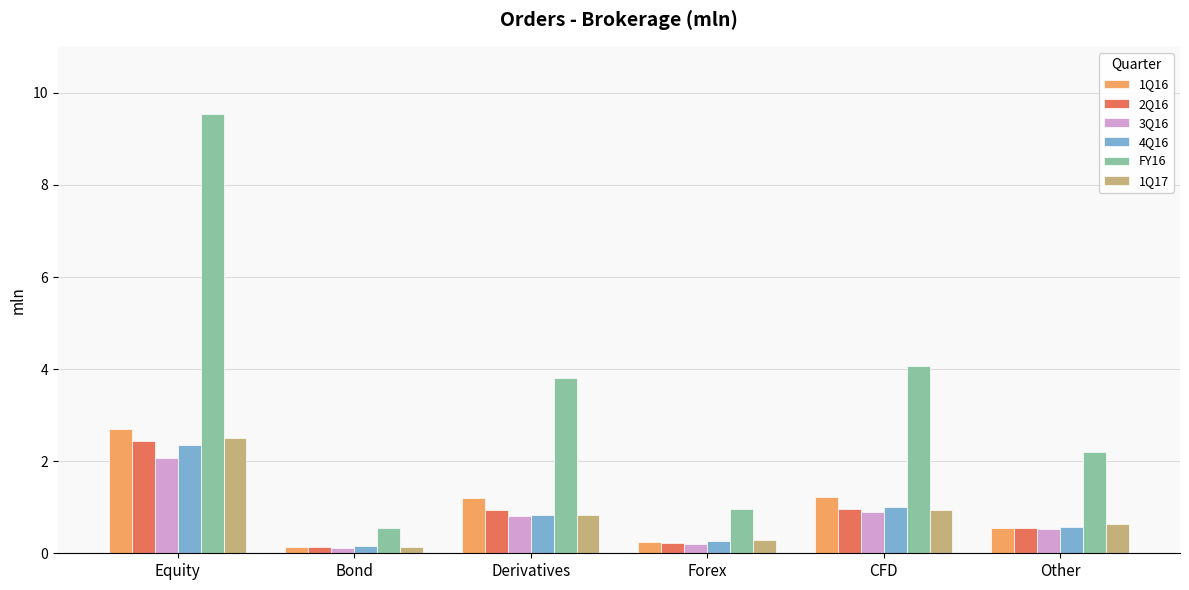

Does the chart contain any negative values?

No